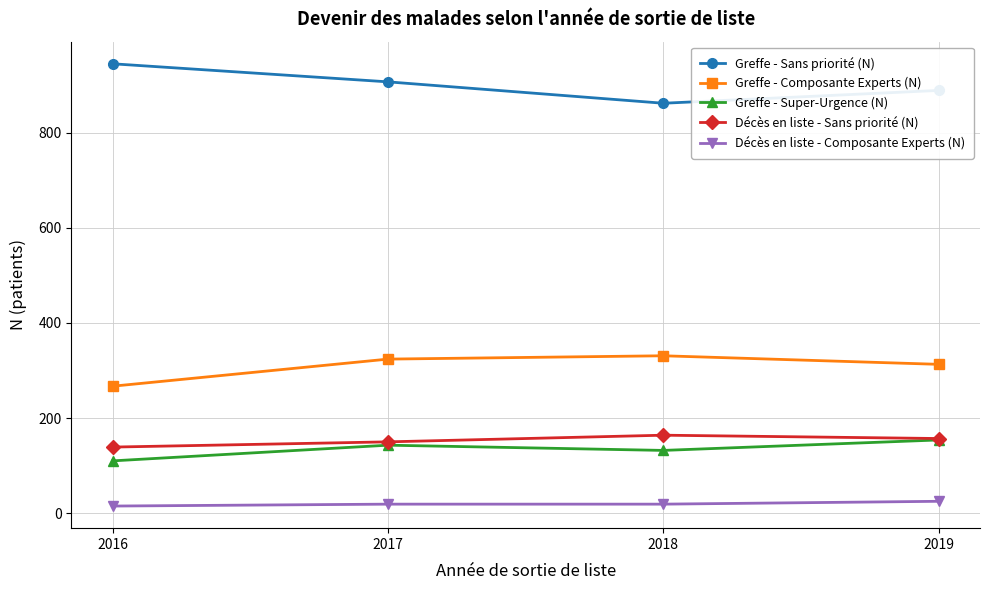

True or false: Greffe - Super-Urgence (N) has more than 2 interior local peaks.

False